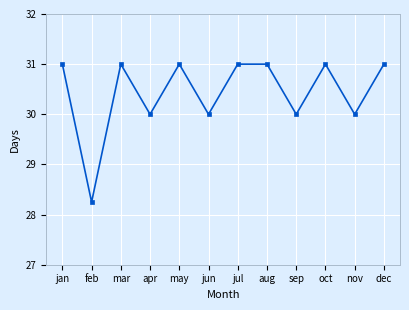

What position from the right is apr?

9